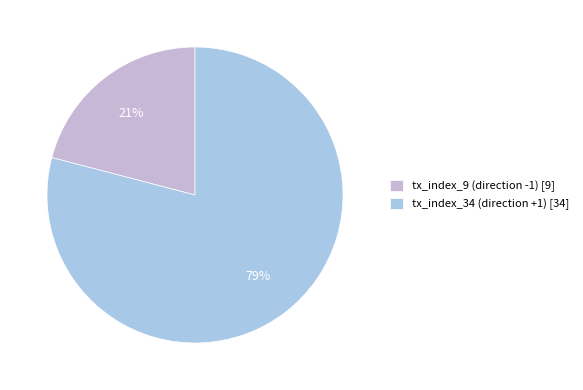

True or false: tx_index_9 (direction -1) accounts for 21% of the total.

True